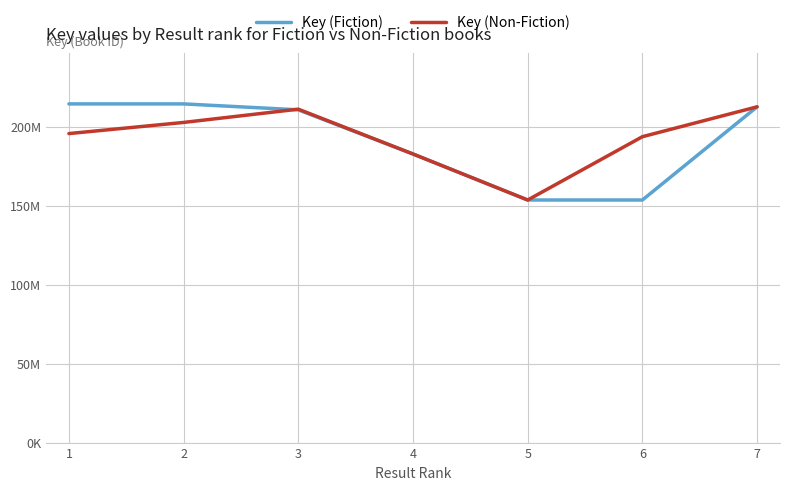

What is the value of the Key (Non-Fiction) point at the 6th from the left?

193715776